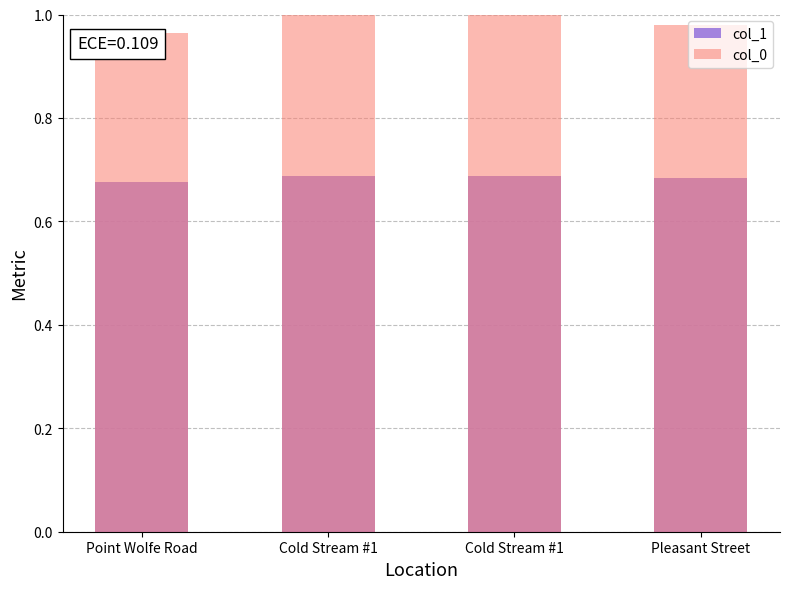

What is the label of the 1st bar from the right?

Pleasant Street